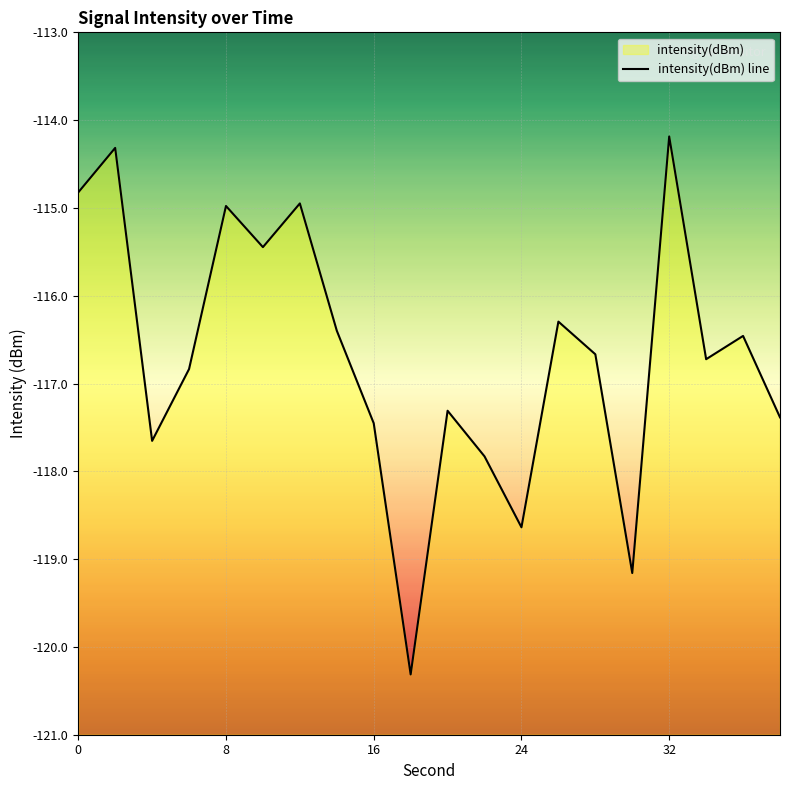

What is the difference between the maximum and minimum values?

6.1